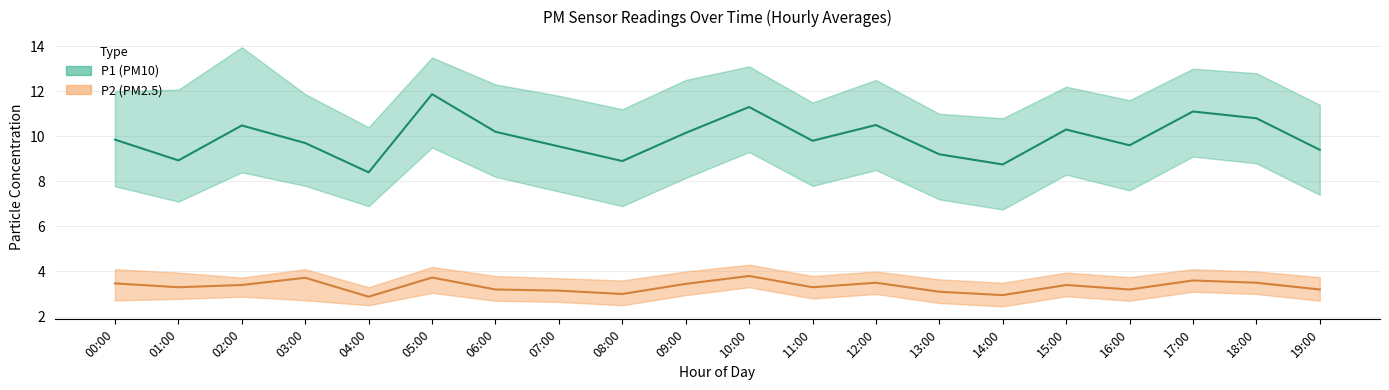

List the labels in order of P2 value, smallest first.

04:00, 14:00, 08:00, 13:00, 07:00, 06:00, 16:00, 19:00, 01:00, 11:00, 02:00, 15:00, 09:00, 00:00, 12:00, 18:00, 17:00, 03:00, 05:00, 10:00